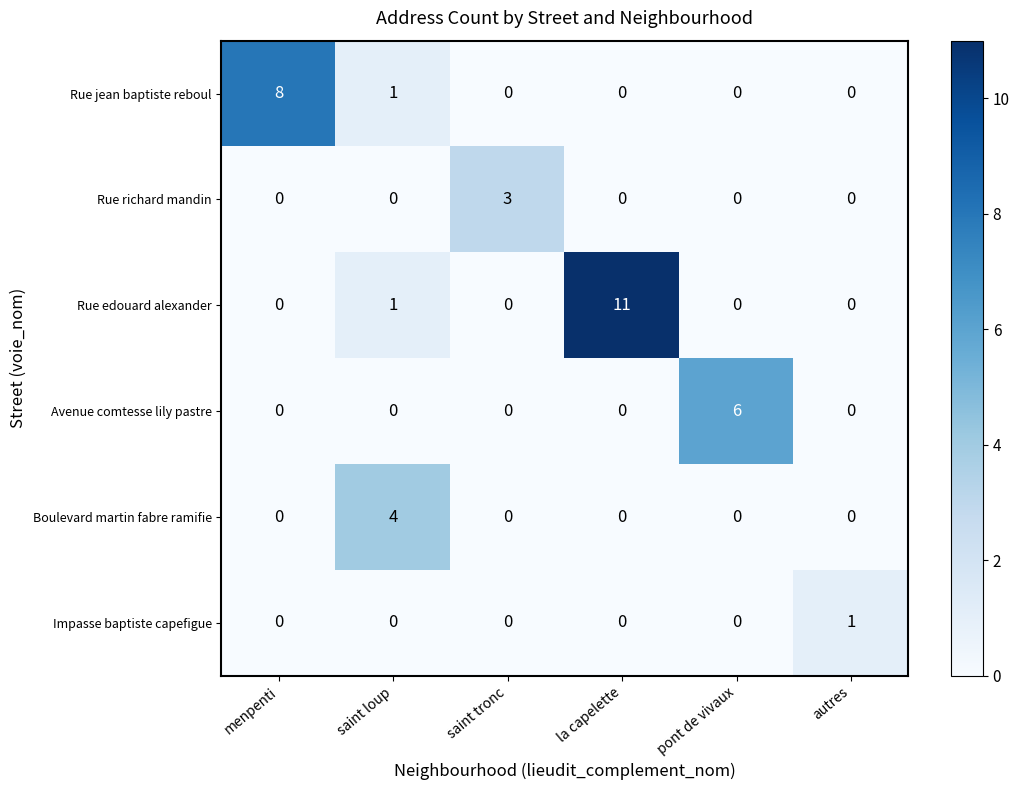

Is it true that Avenue comtesse lily pastre equals 0 at menpenti?

True